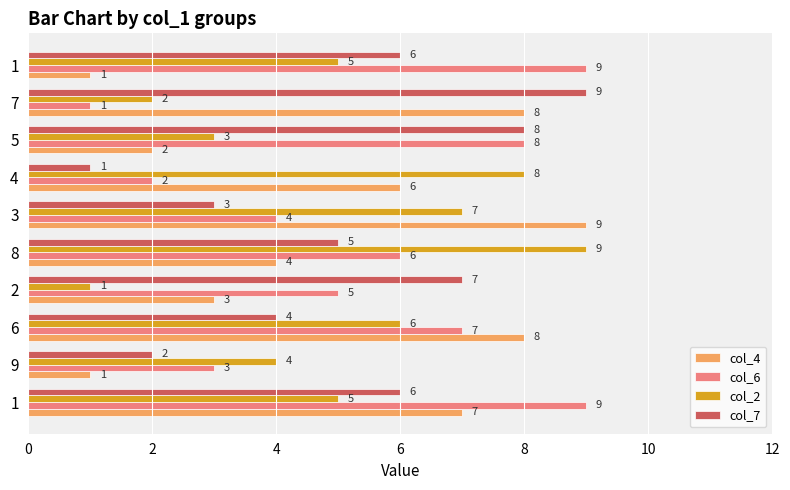

Which series has the largest range (max minus min)?

col_4